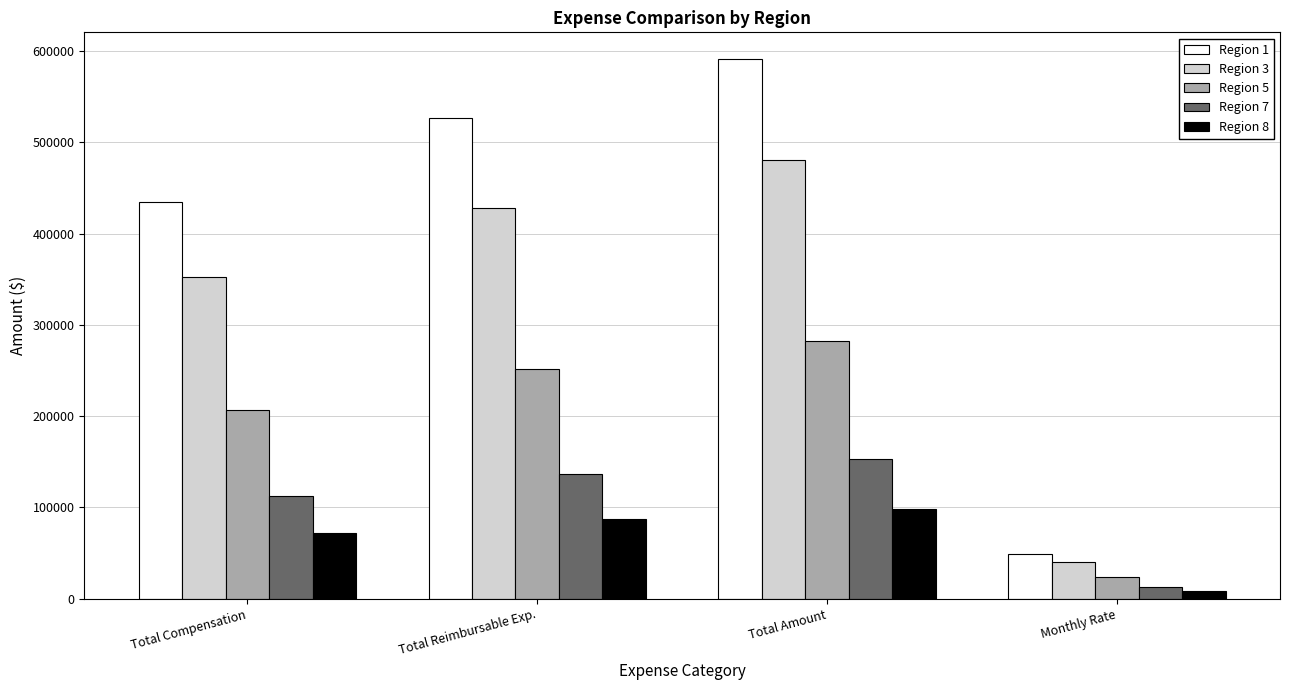

Which series changed the most between Total Compensation and Total Amount?

Region 1